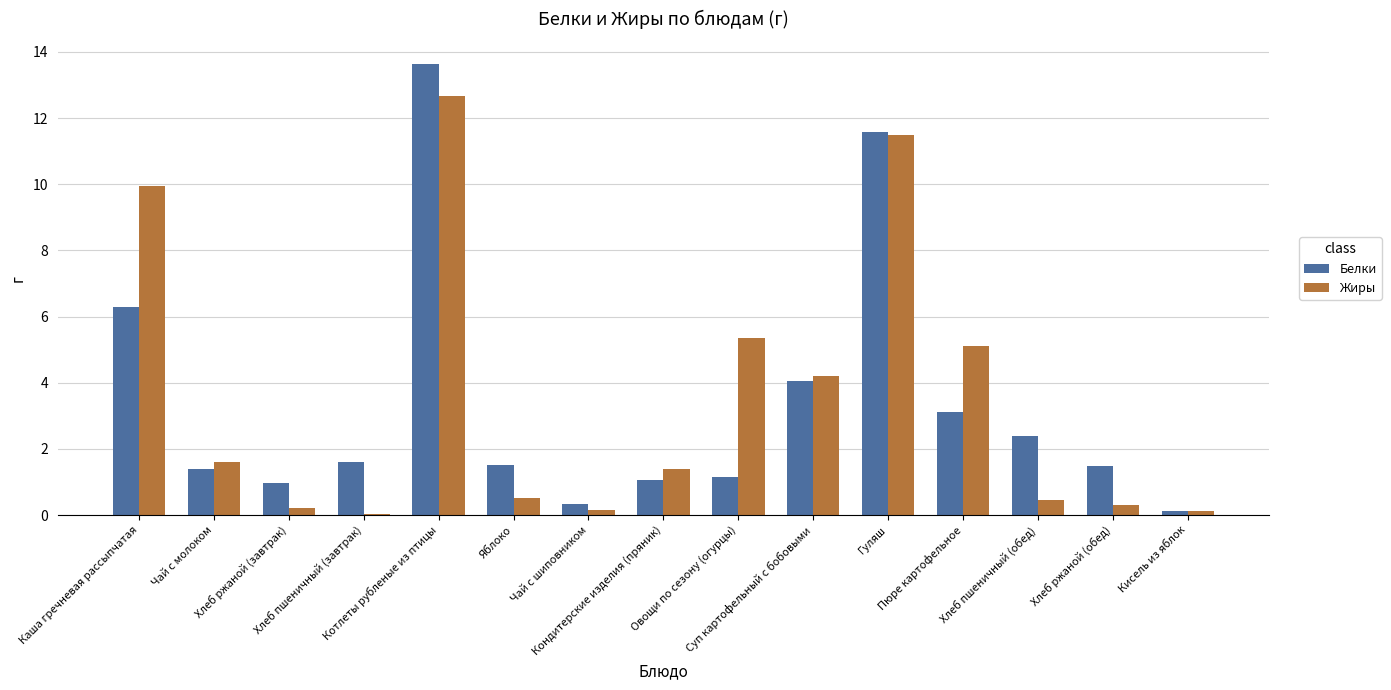

What is the highest value of the Жиры series?

12.7